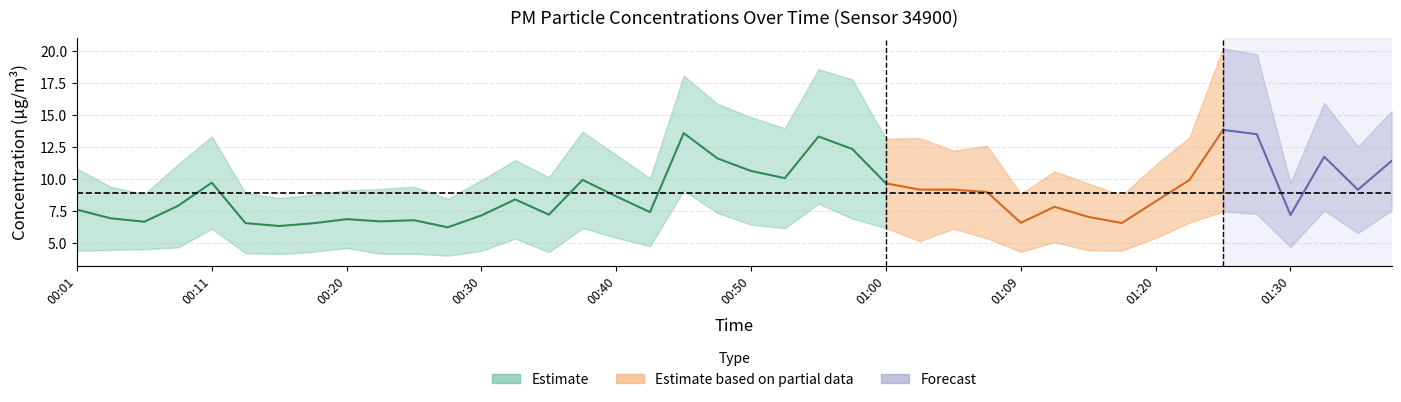

True or false: P1 has a value of 18.1 at 00:45.

True